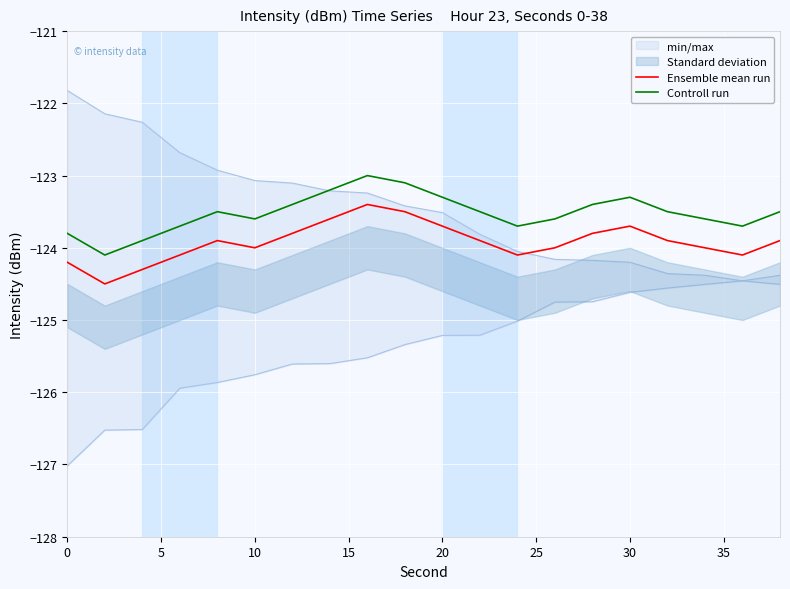

The value of Controll run at 30 is -123.3. True or false?

True